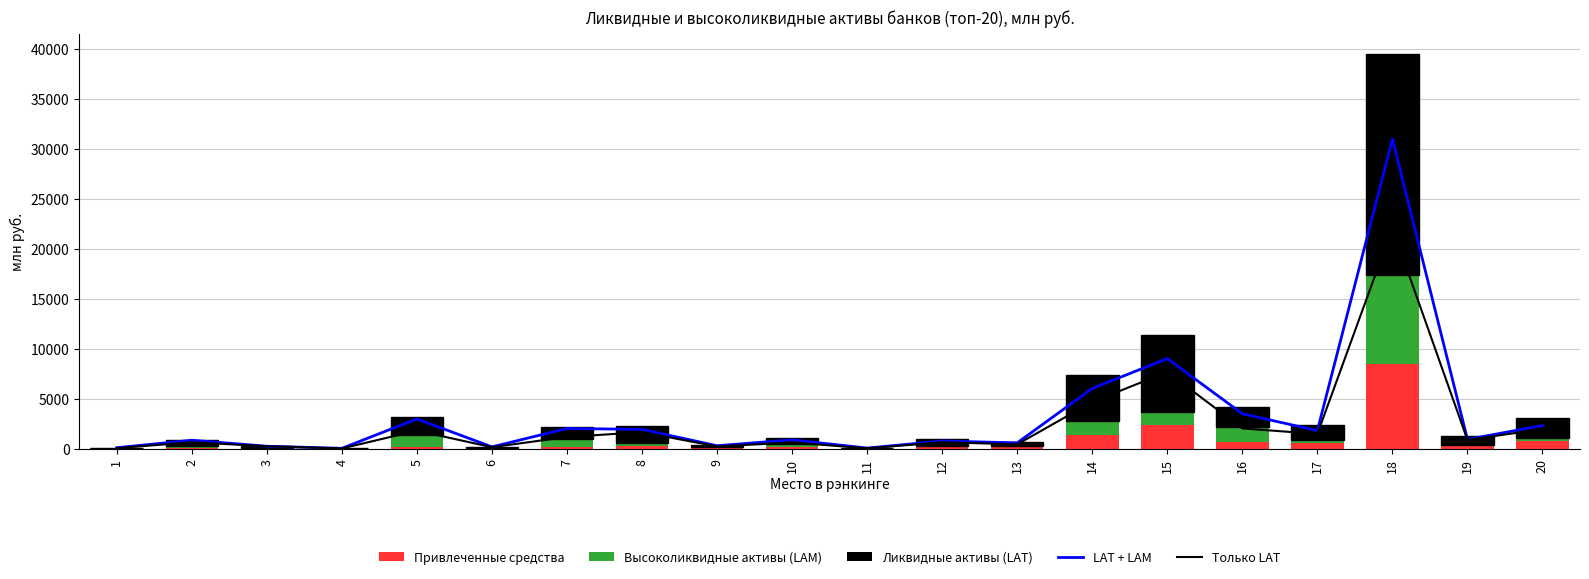

Which has a higher value, 16 or 9?

16